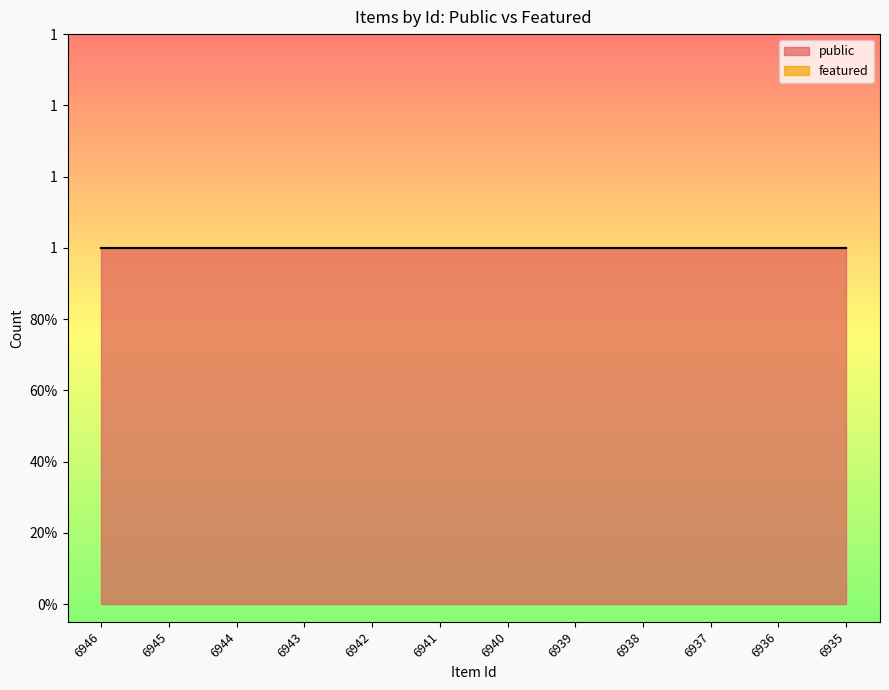

What is the difference between the highest and lowest values at 6936?

1